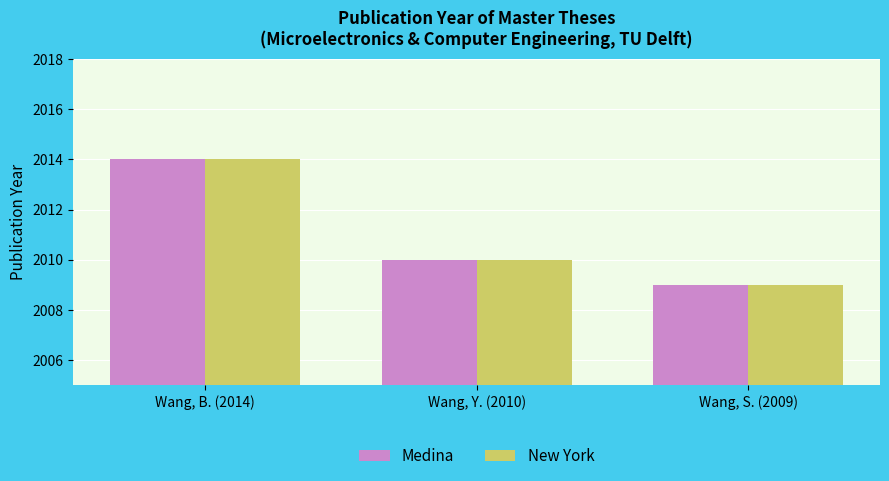

Where is New York nearest to the value 2011?

Wang, Y. (2010)